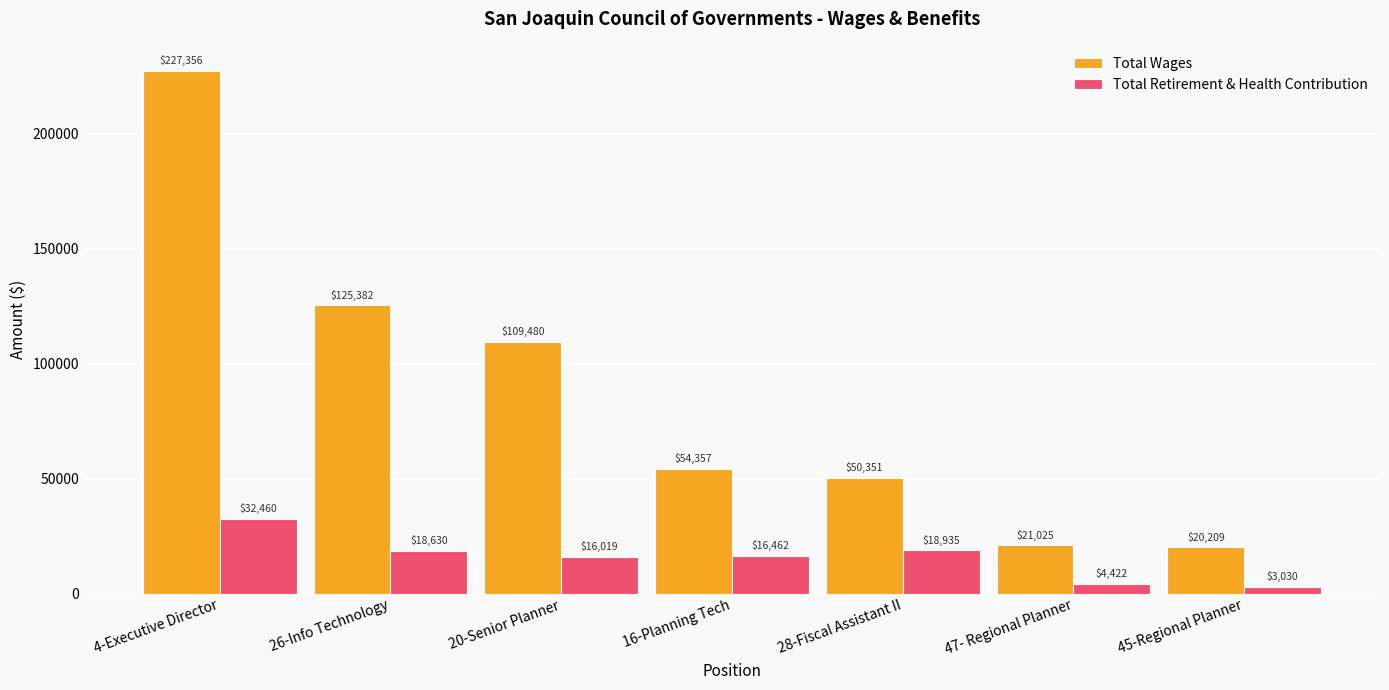

How many bars are there in each group?

2